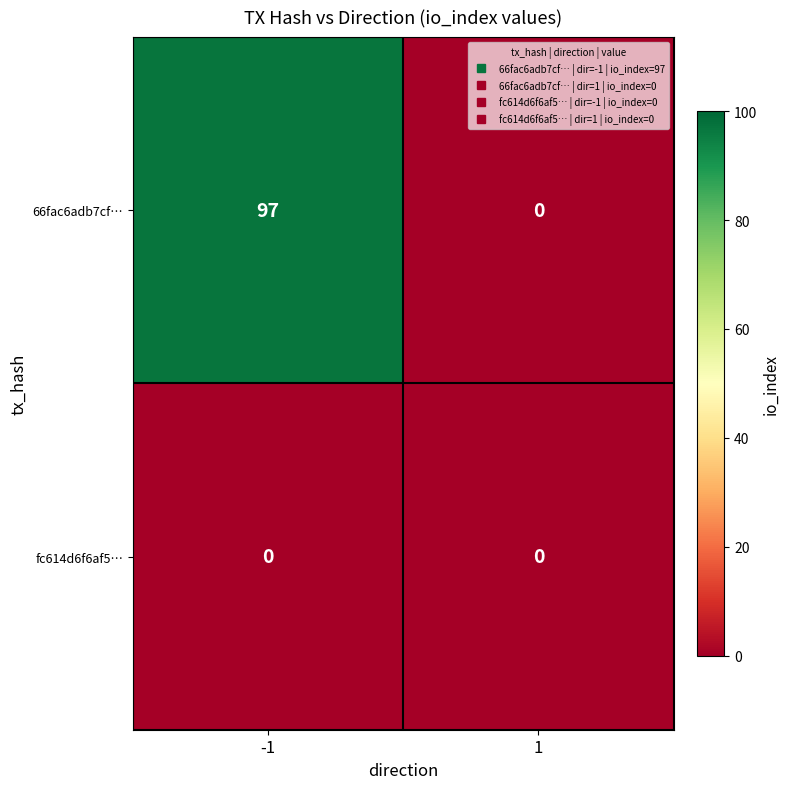

The value of fc614d6f6af5… at 1 is 0. True or false?

True